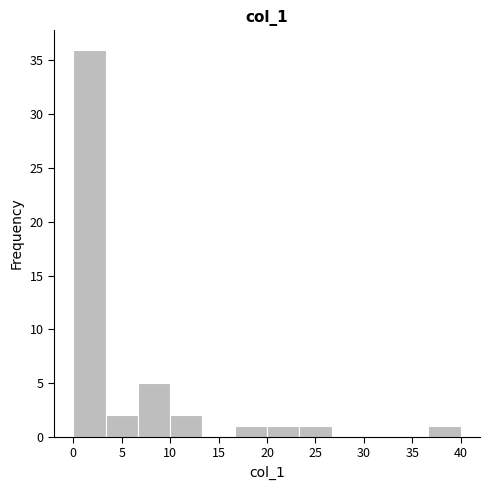

What is the height of the bar covering 6.5 to 10.0 on the x-axis? Neither the bar edges nor the heights are printed on the chart, so give them approximately, as read against the axes.

5